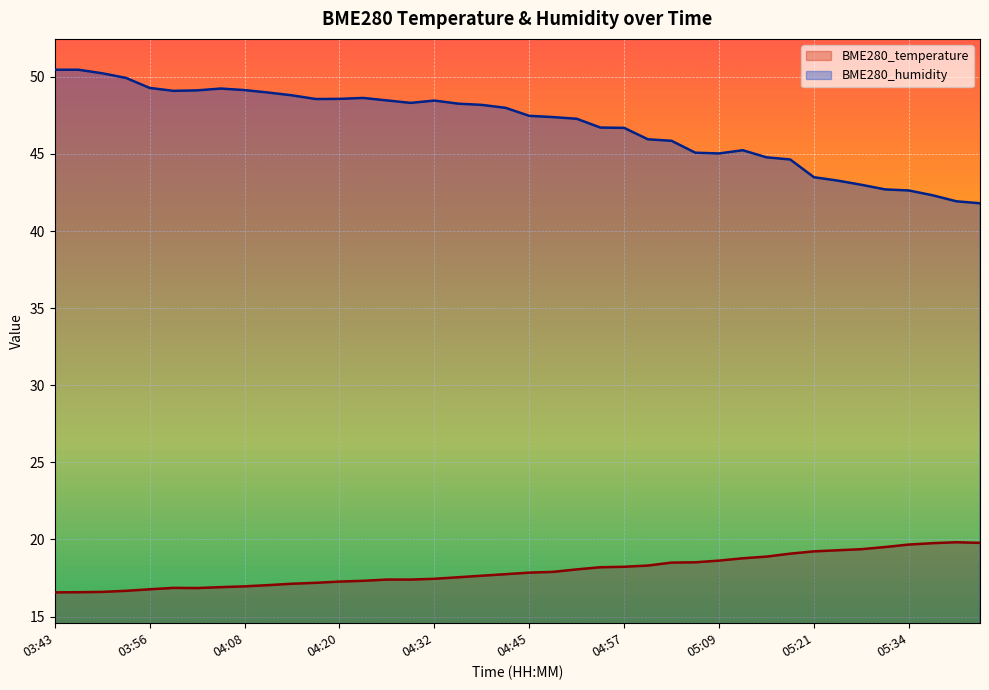

Which category has the lowest value across all series?

03:43